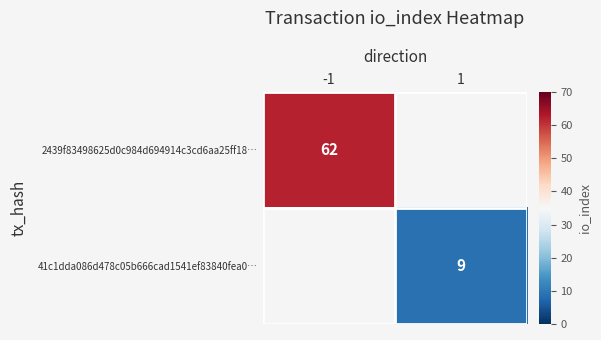

The 2439f83498625d0c984d694914c3cd6aa25ff18… series shows 98 at -1. True or false?

False